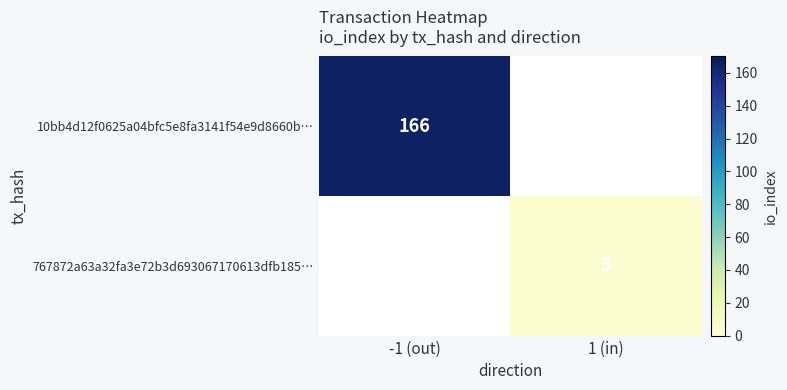

Is the value of 767872a63a32fa3e72b3d693067170613dfb185… at 1 (in) greater than the value of 10bb4d12f0625a04bfc5e8fa3141f54e9d8660b… at -1 (out)?

No